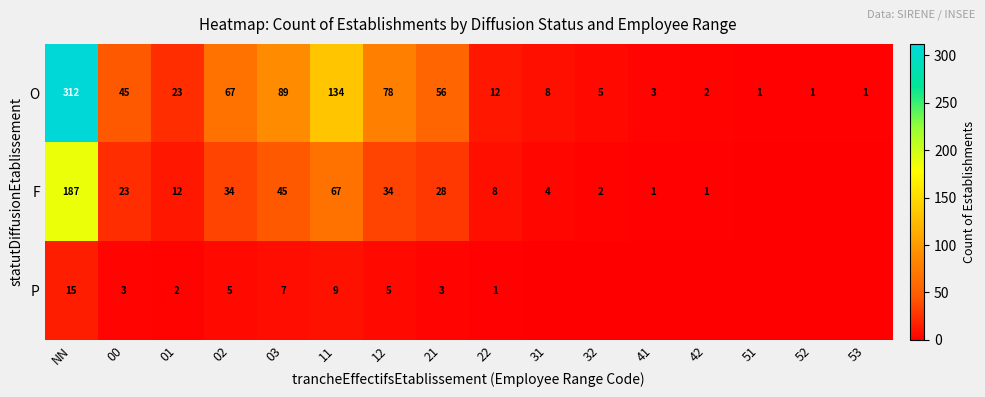

What is the spread (max minus min) of values at 12?

73